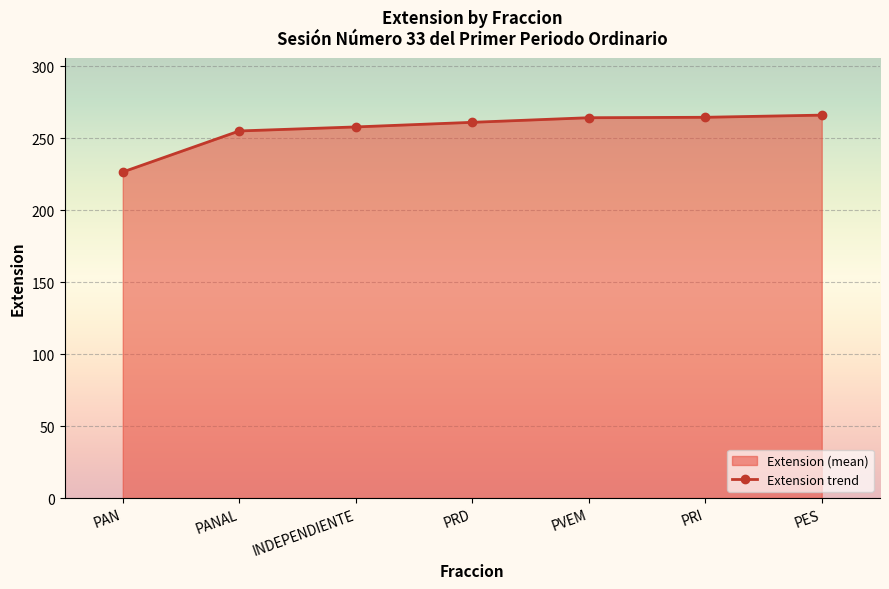

At which label does the data first exceed 261?

PVEM